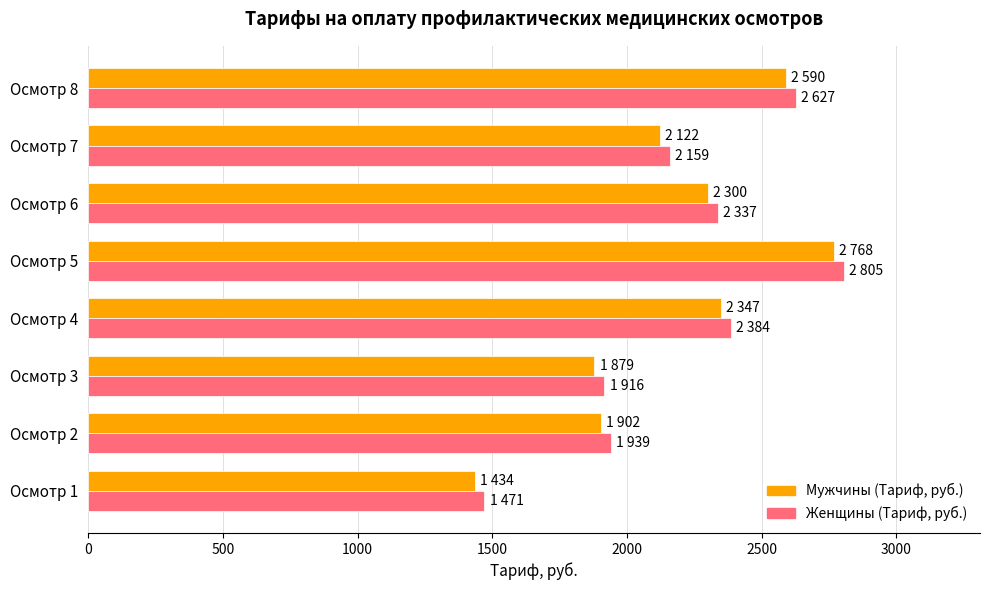

Which series has the largest total across all categories?

Женщины (Тариф, руб.)